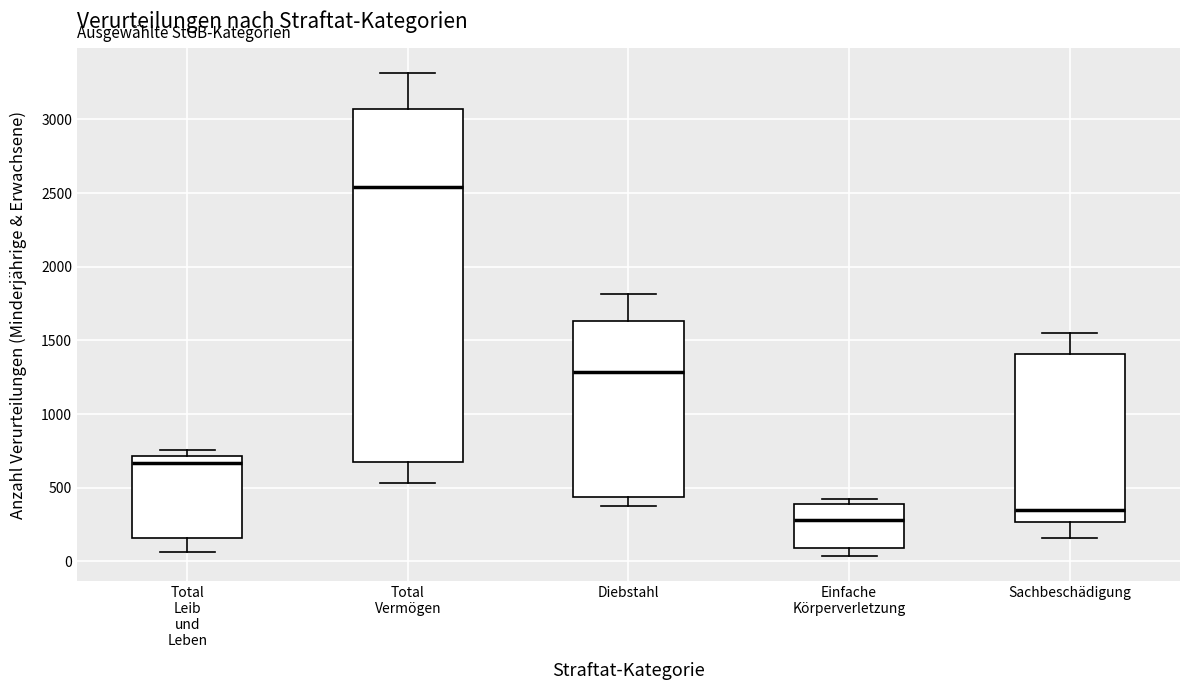

Which box is the tallest, from its lower edge to its upper edge?

Total Vermögen